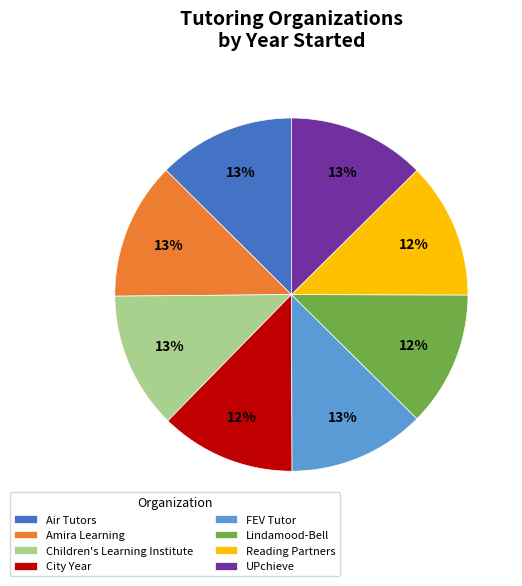

What percentage is the Amira Learning slice, to the nearest percent?

13%